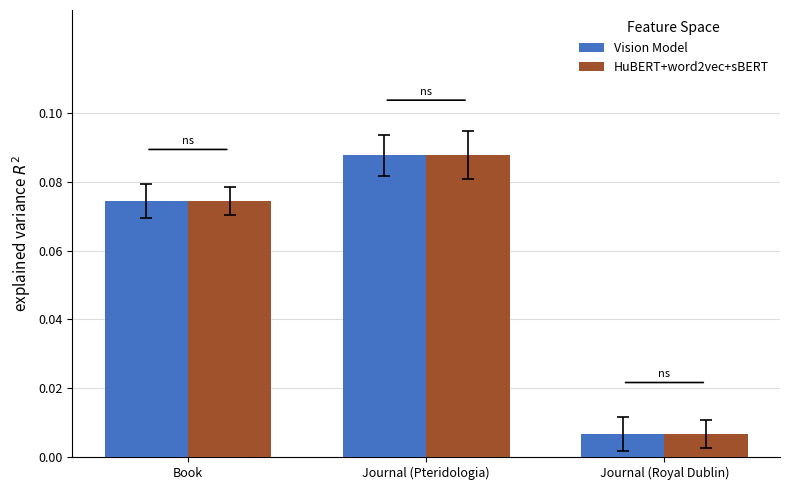

What are all the series names shown in the legend?

Vision Model, HuBERT+word2vec+sBERT